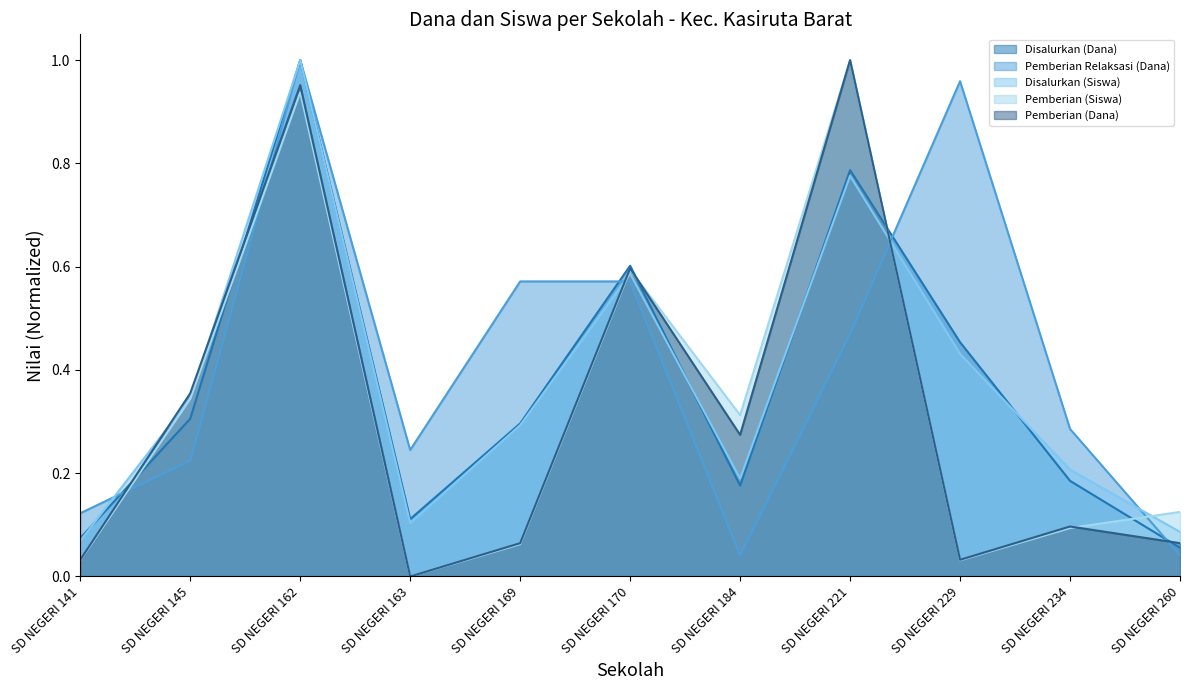

How many values in the Pemberian (Siswa) series exceed 0?

10